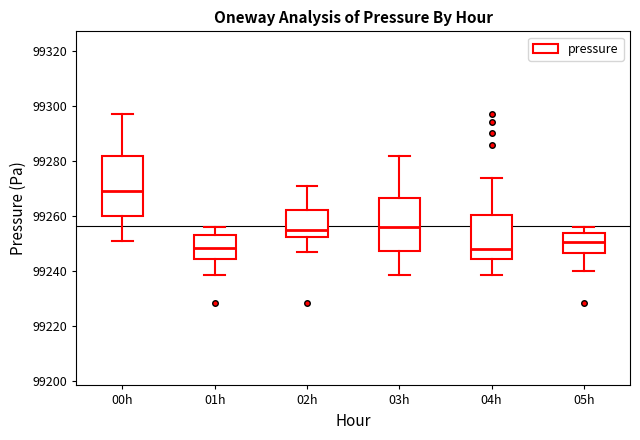

Comparing the boxes themselves (not the whiskers), which one is the tallest?

00h